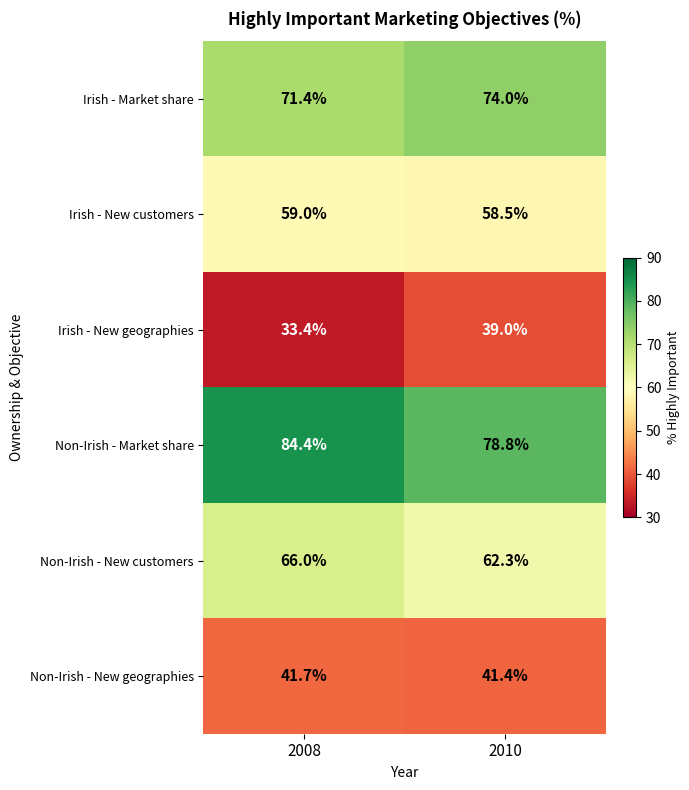

The value of Irish - New geographies at 2010 is 14.9. True or false?

False